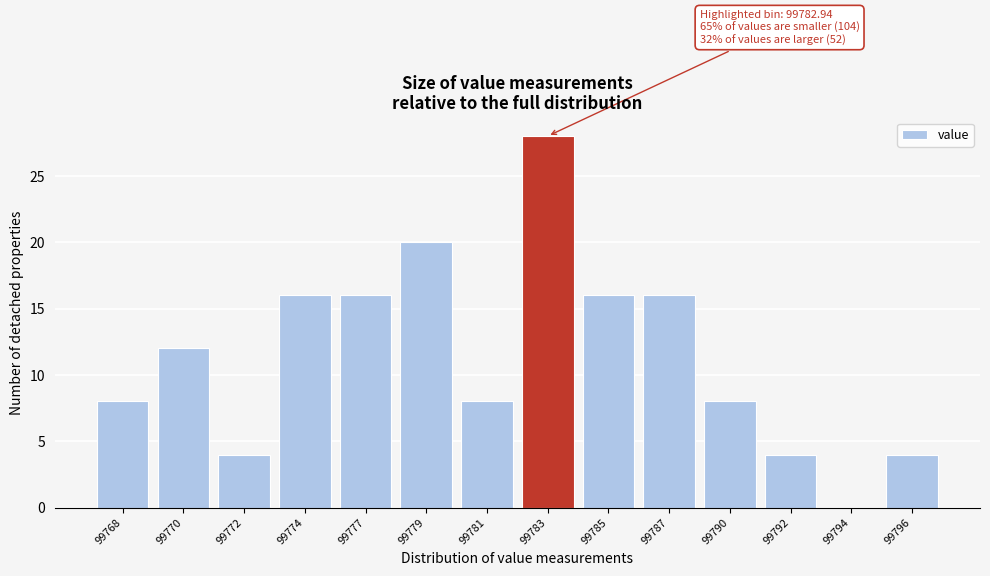

Reading left to right, transcribe all the data shown in this chart.

99768=8	99770=12	99772=4	99774=16	99777=16	99779=20	99781=8	99783=28	99785=16	99787=16	99790=8	99792=4	99794=0	99796=4